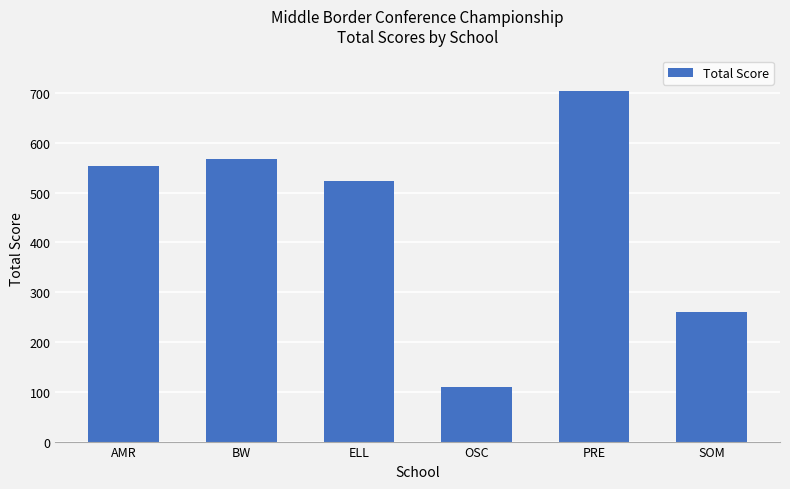

Are the bars grouped side by side (vs. stacked)?

No